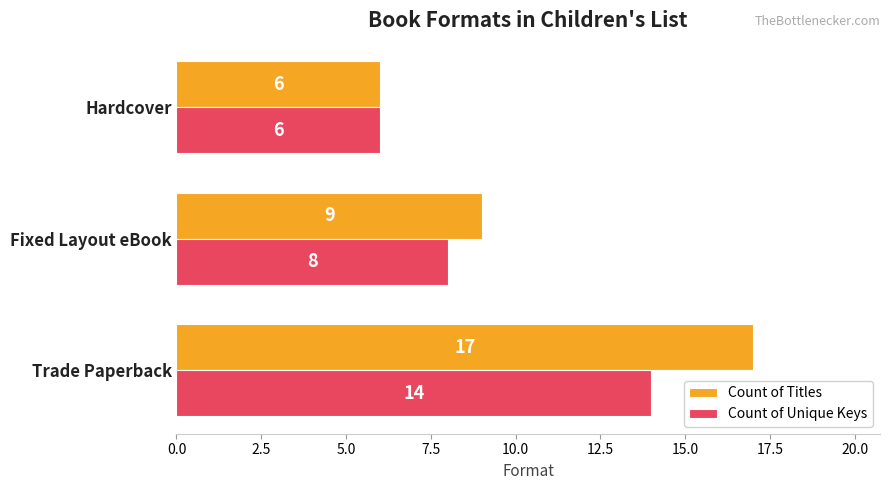

What is the maximum value for Count of Unique Keys?

14